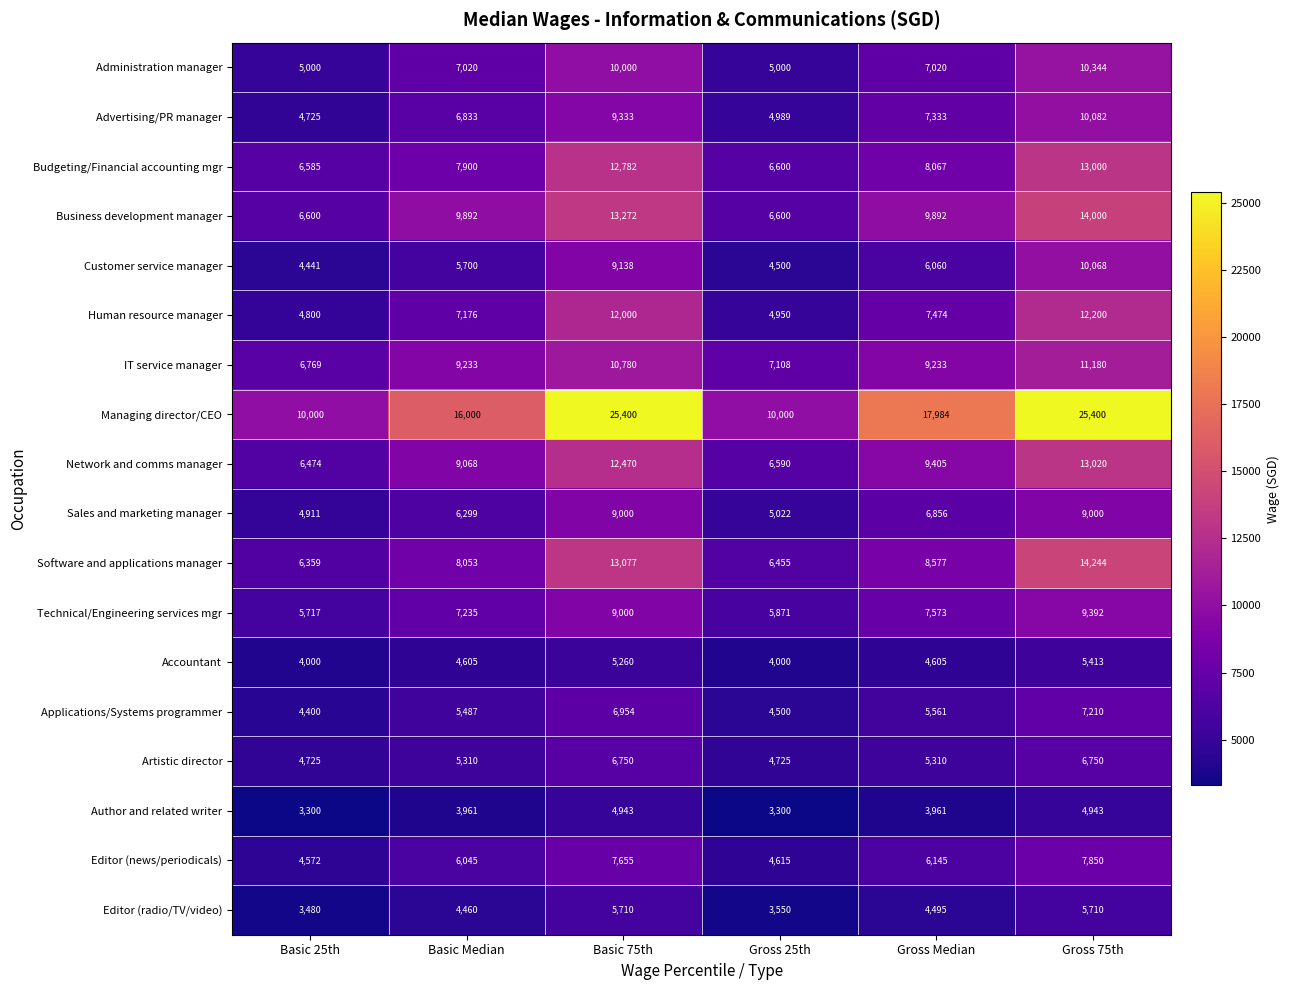

Which series has the widest spread of values?

Managing director/CEO